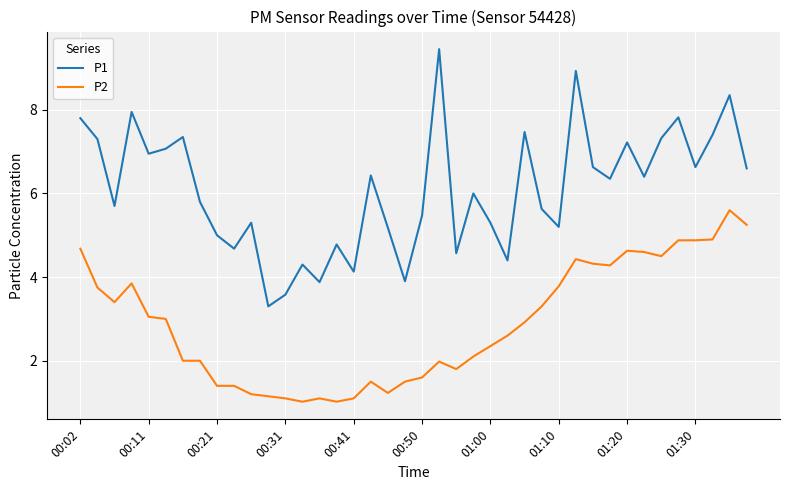

Which series has the widest spread of values?

P1